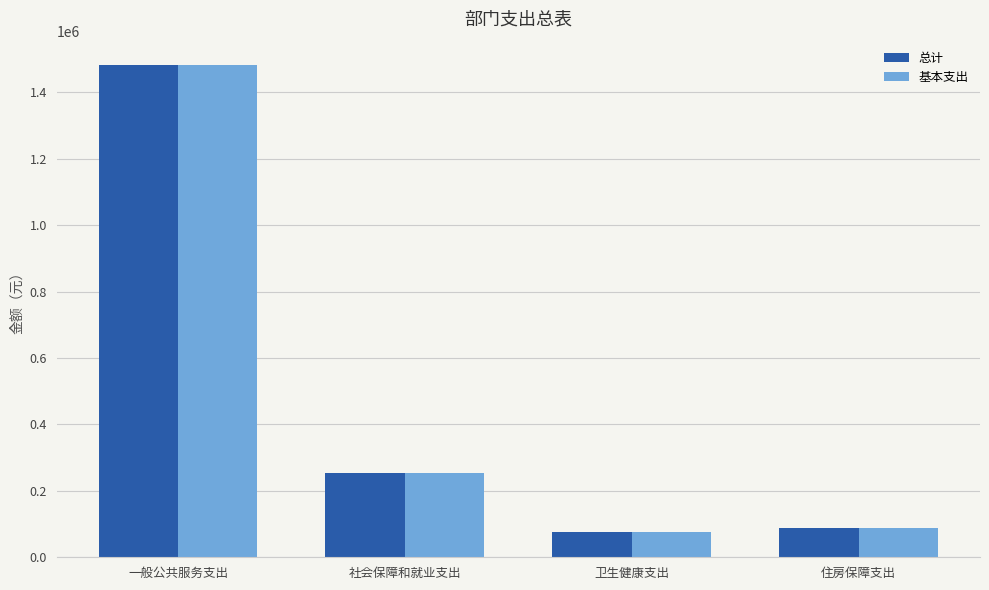

True or false: 基本支出 has a value of 253500.5 at 社会保障和就业支出.

True